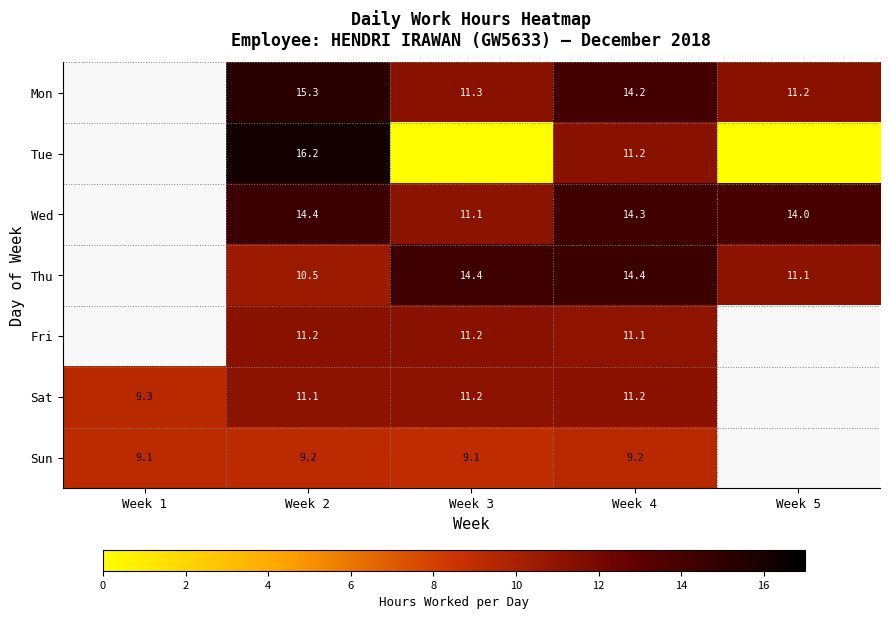

Is the value of Mon at Week 2 greater than the value of Sun at Week 5?

No